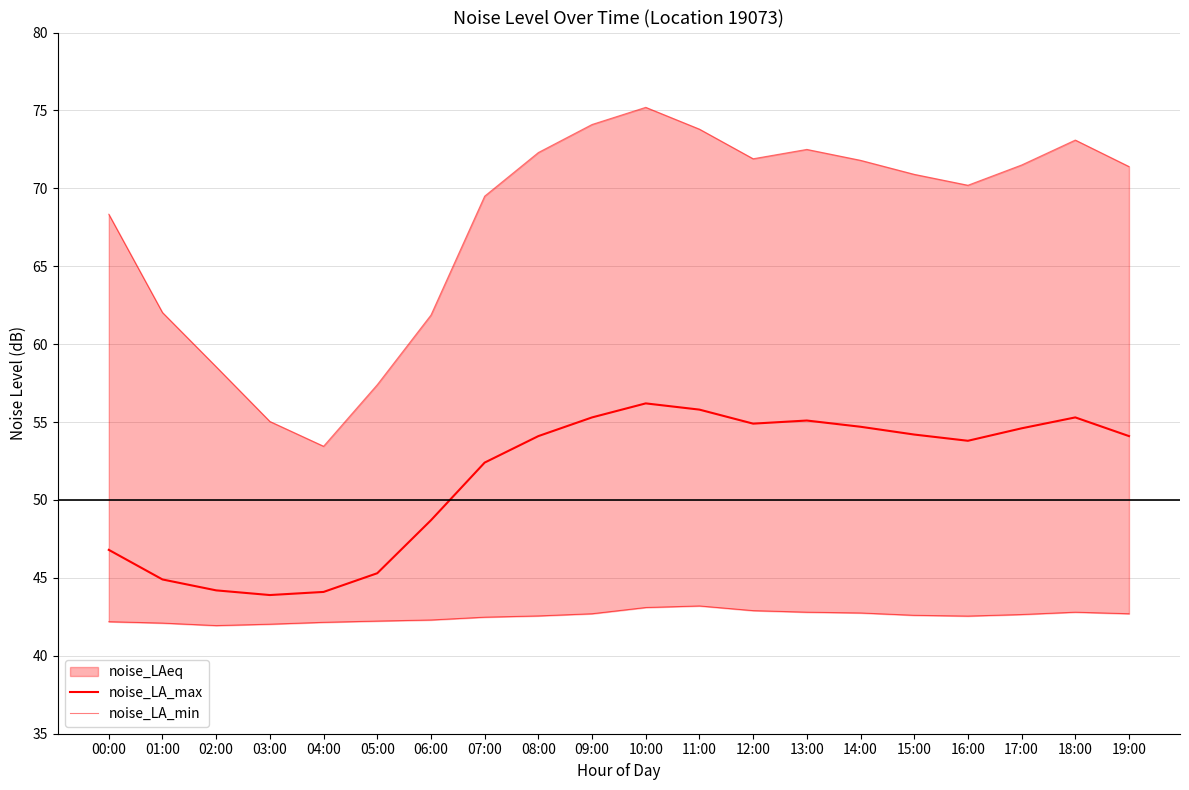

Is the value of noise_LAeq at 13:00 greater than the value of noise_LA_max at 01:00?

No